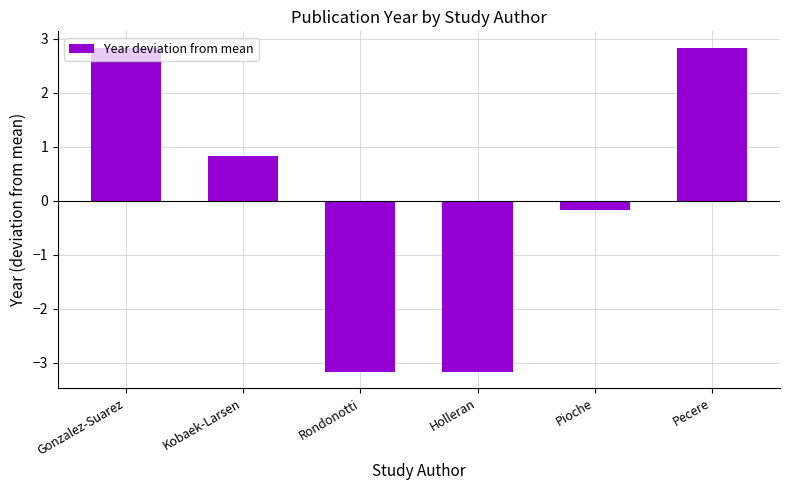

Reading left to right, what are all the values shown in this chart?

2.8	0.8	-3.2	-3.2	-0.2	2.8